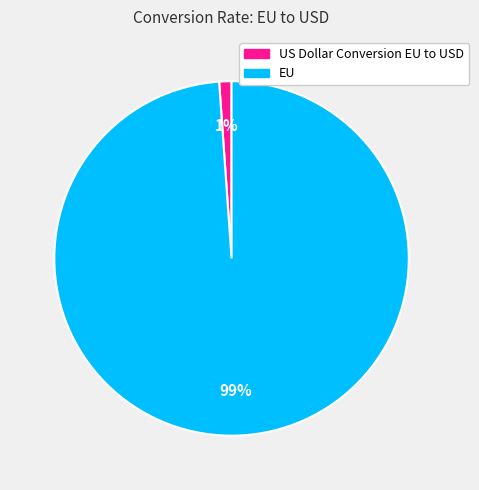

The US Dollar Conversion EU to USD slice represents 1% of the pie. True or false?

True